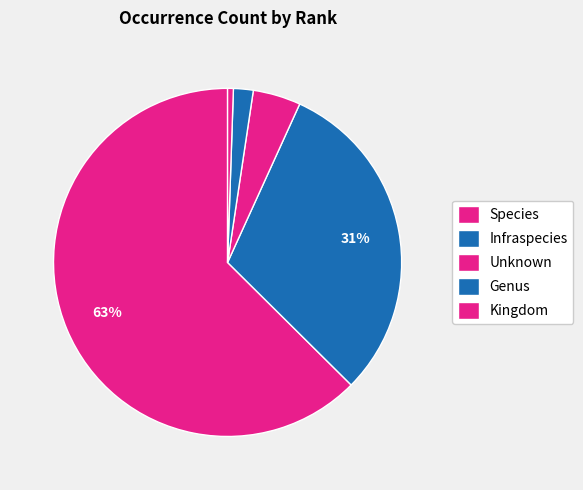

Count the number of slices in the pie.

5